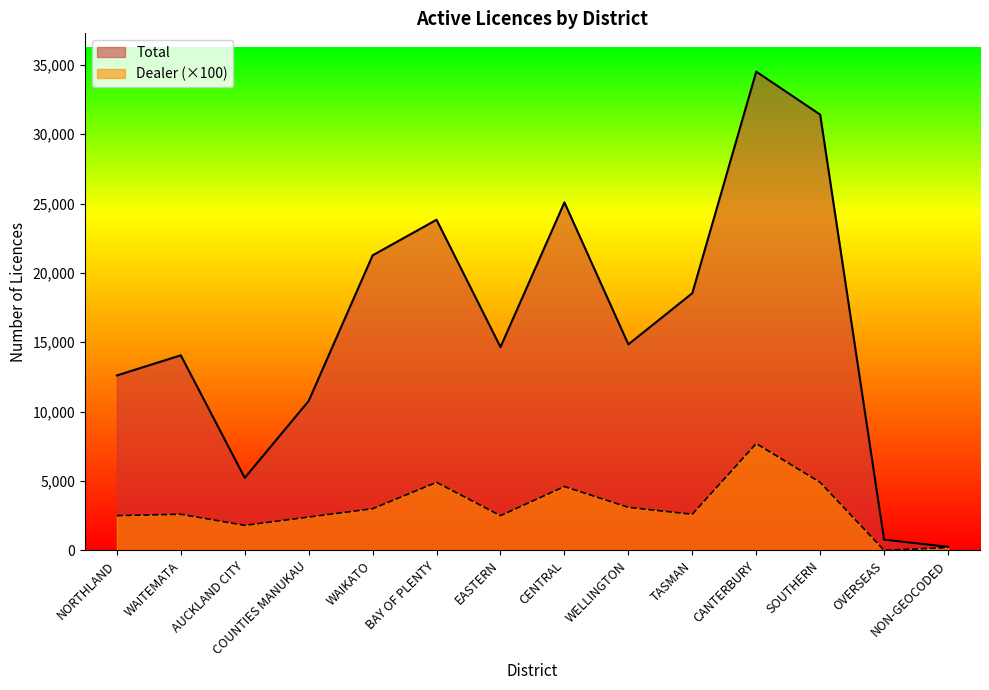

Reading left to right, transcribe all the data shown in this chart.

Total: 12608	14061	5225	10770	21268	23835	14656	25087	14849	18539	34515	31417	768	252
Dealer: 2500	2600	1800	2400	3000	4900	2500	4600	3100	2600	7700	4900	0	200